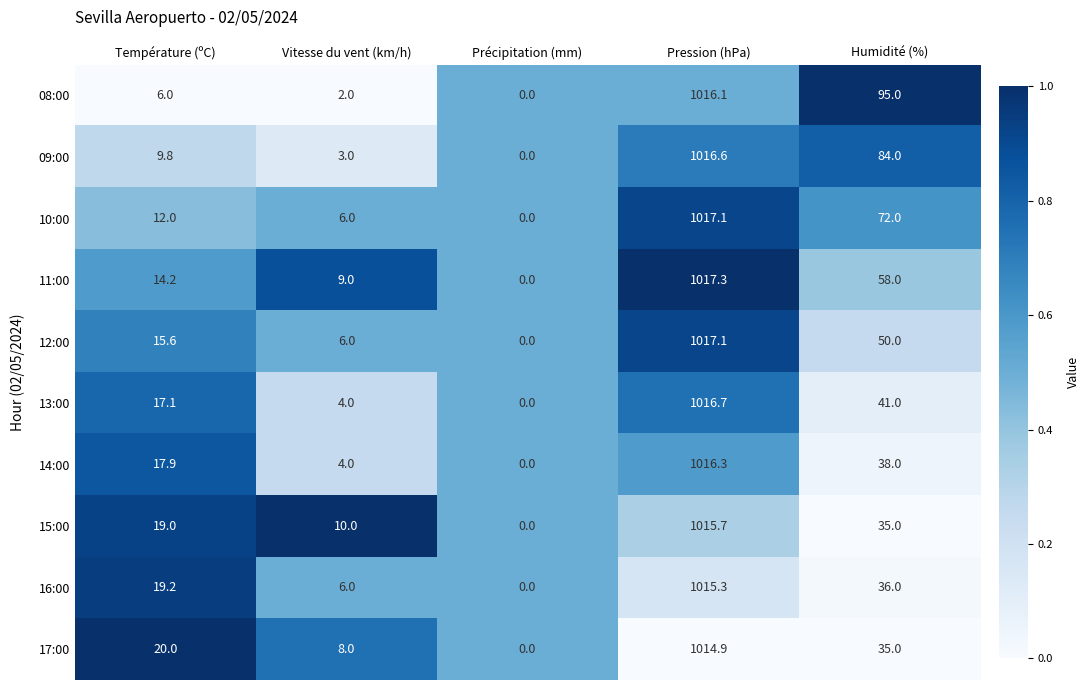

Which category has the lowest value in the 10:00 series?

Précipitation (mm)